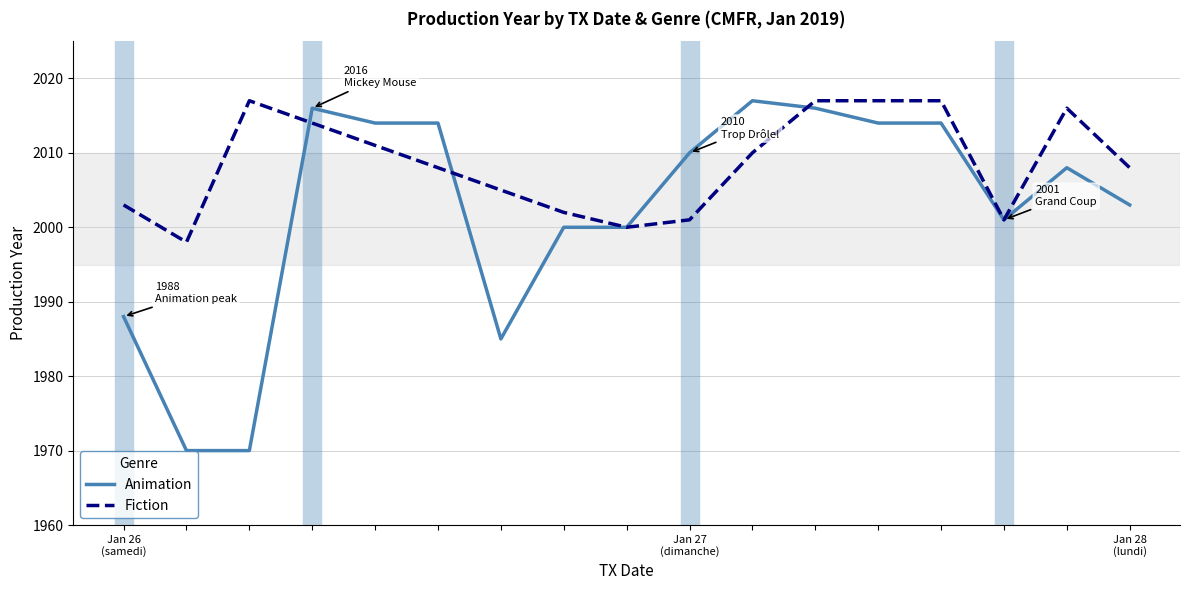

Is this an area chart (filled region under the line)?

No